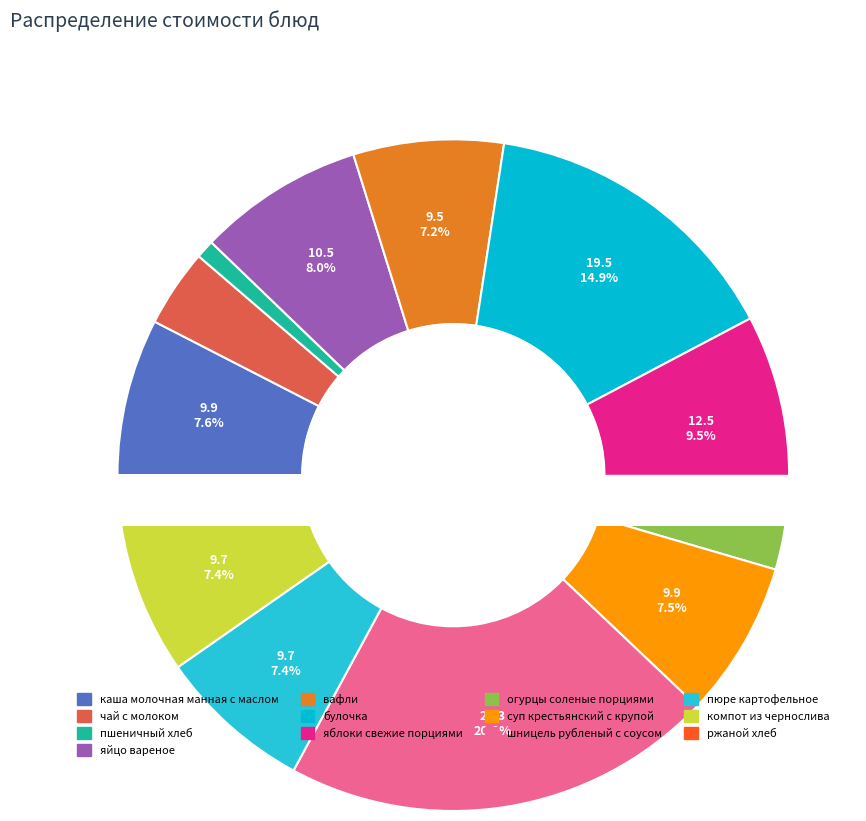

How many segments does this pie chart have?

13